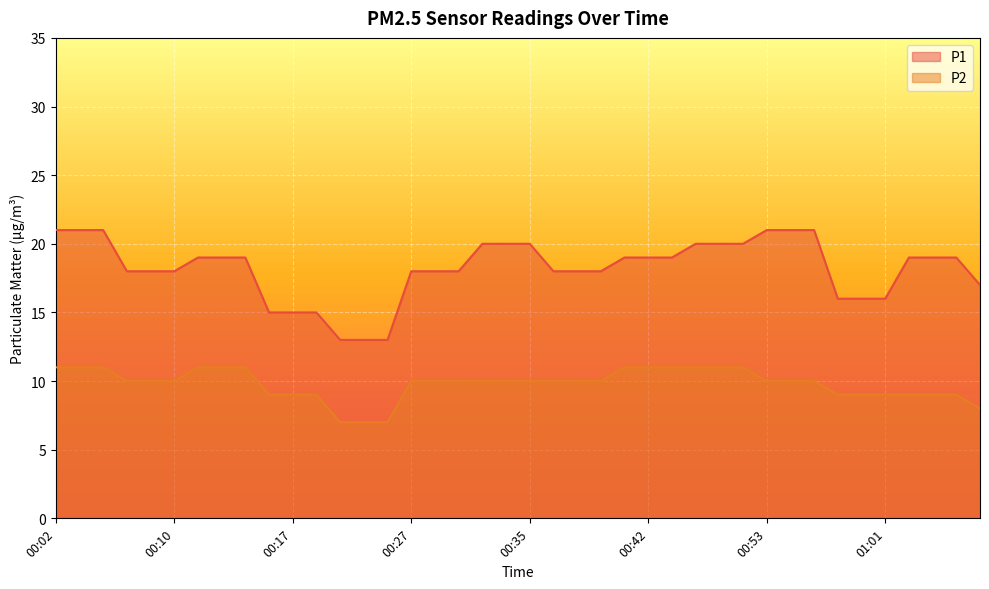

The value of P2 at 00:42 is 4. True or false?

False